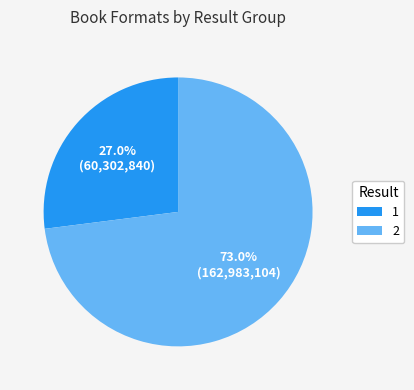

What percentage is the 1 slice, to the nearest percent?

27%